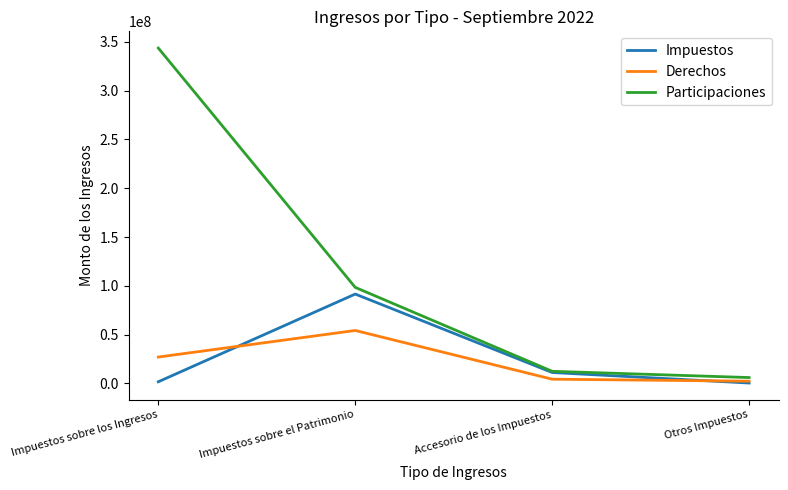

What are all the series names shown in the legend?

Impuestos, Derechos, Participaciones